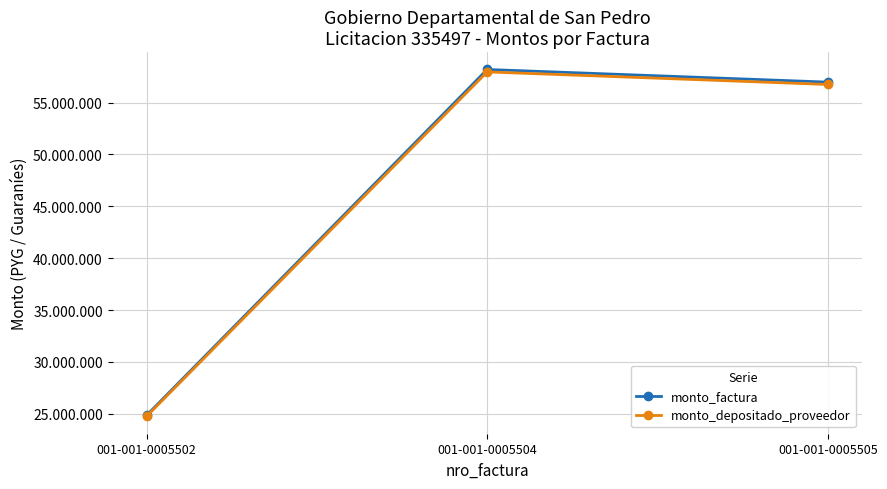

What is the difference between the second highest and minimum values in the monto_factura series?

32116000